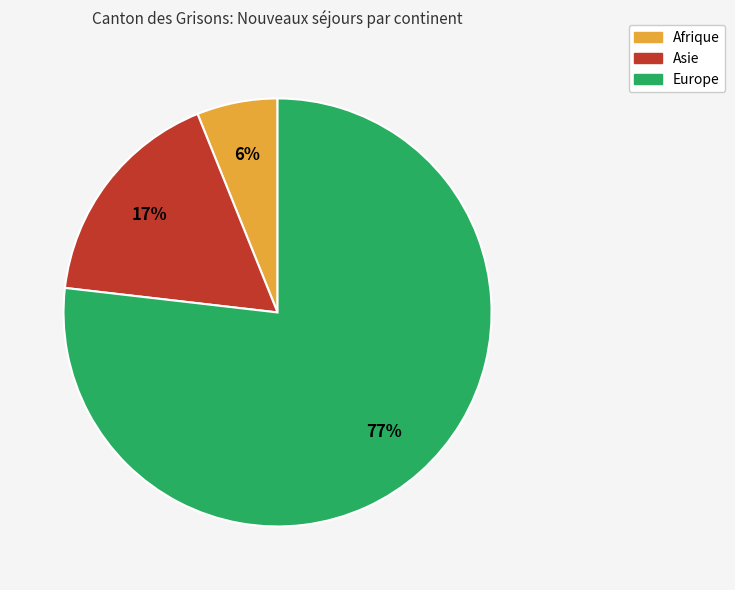

To the nearest percent, what is the difference between the largest and smallest slice percentages?

71%